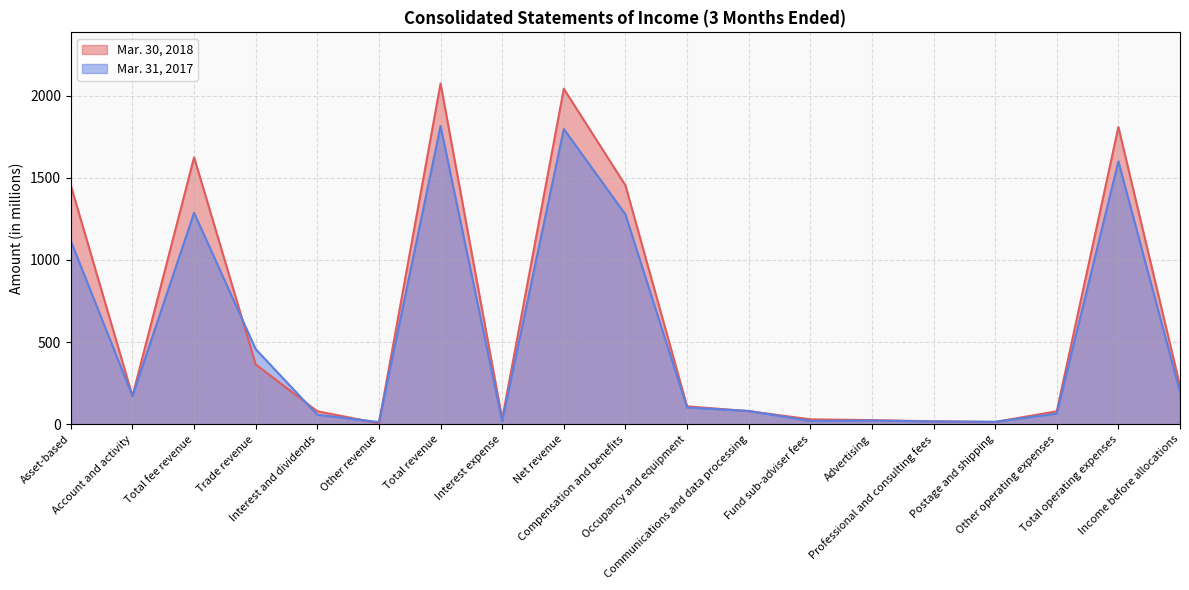

How many distinct data groups are displayed?

2